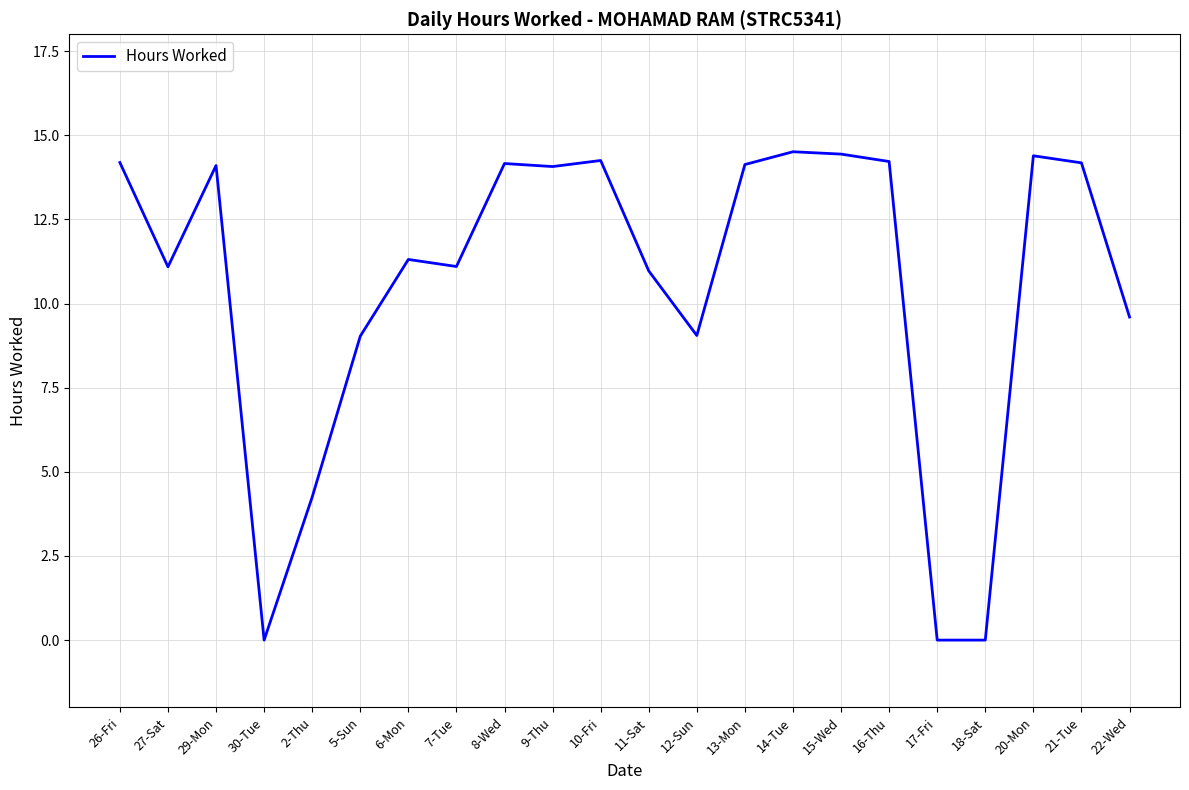

What is the average value?

10.6